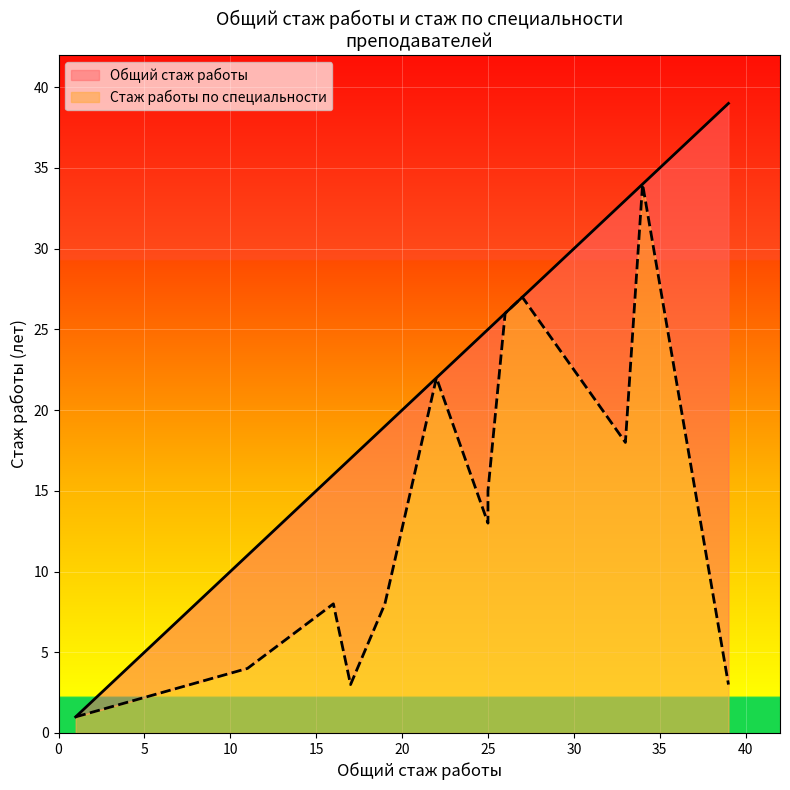

Where is the first local minimum?

1